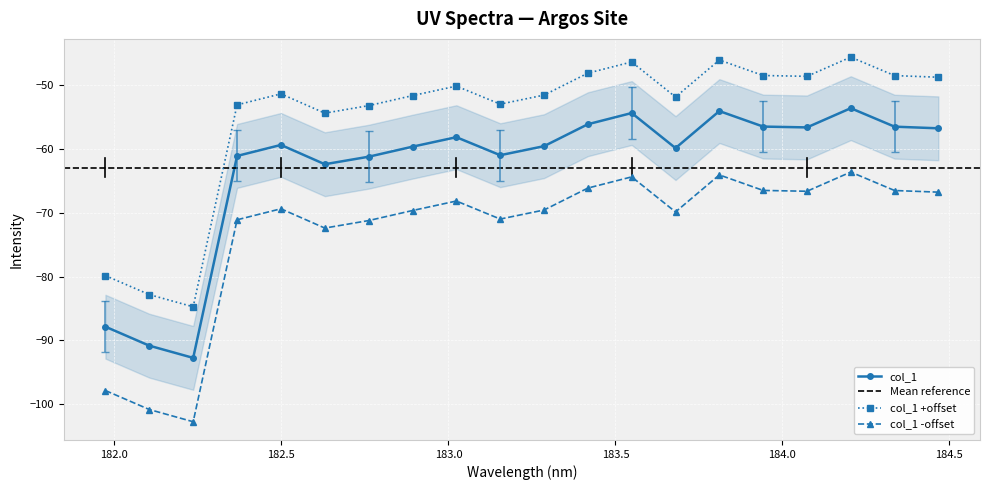

What is the value of the col_1 -offset point at the 11th from the left?

-69.6